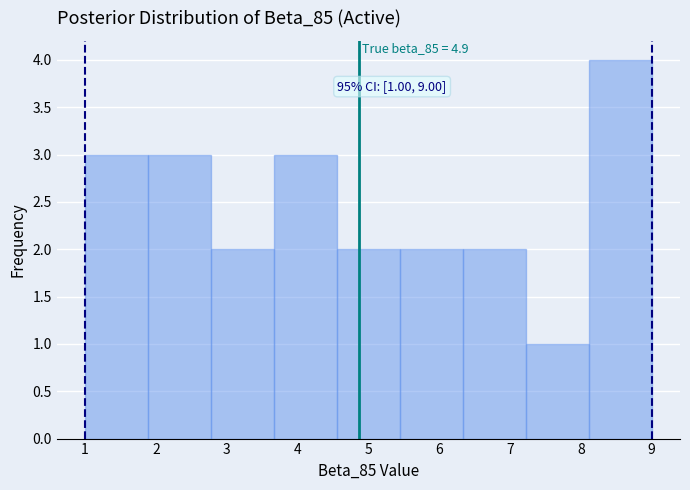

Which range on the x-axis has the tallest bar?

8.1 to 9.0